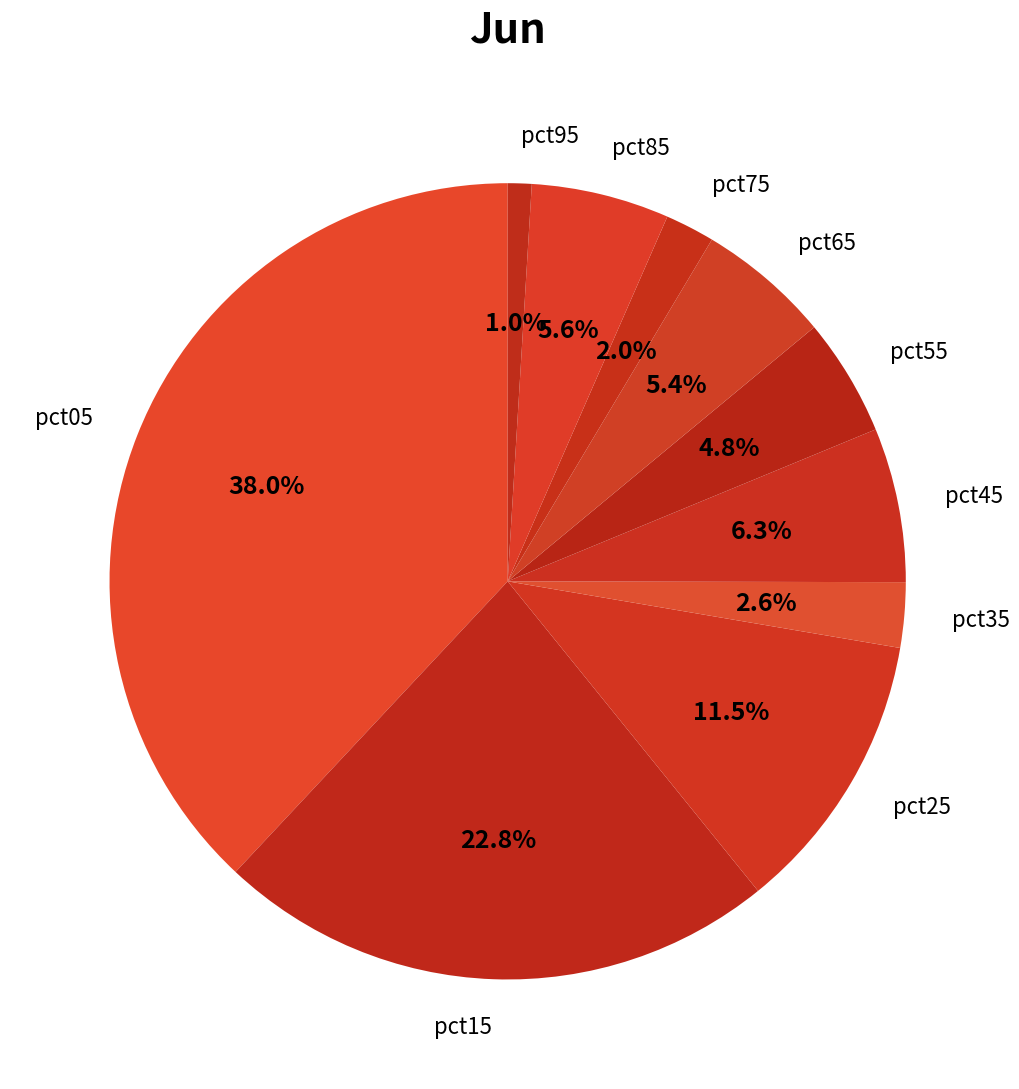

To the nearest percent, what portion does pct55 represent?

5%